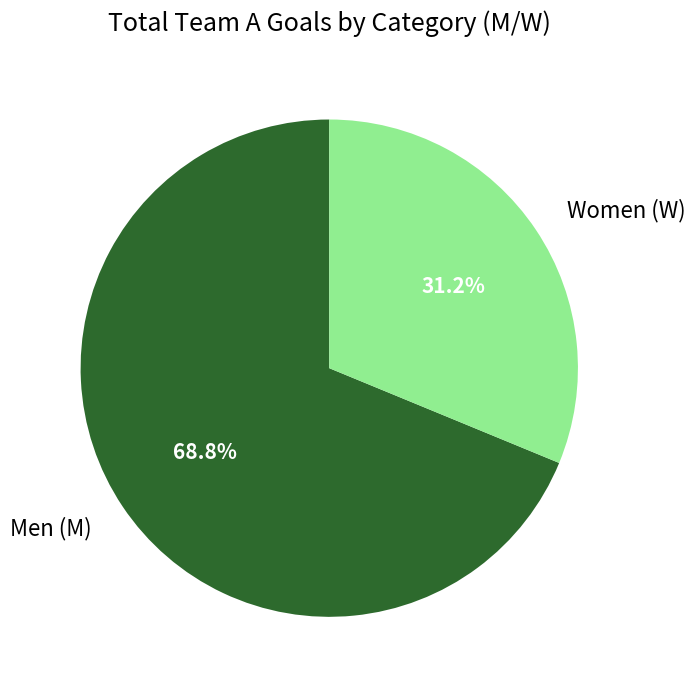

What portion of the pie excludes Men (M)?

31.2%